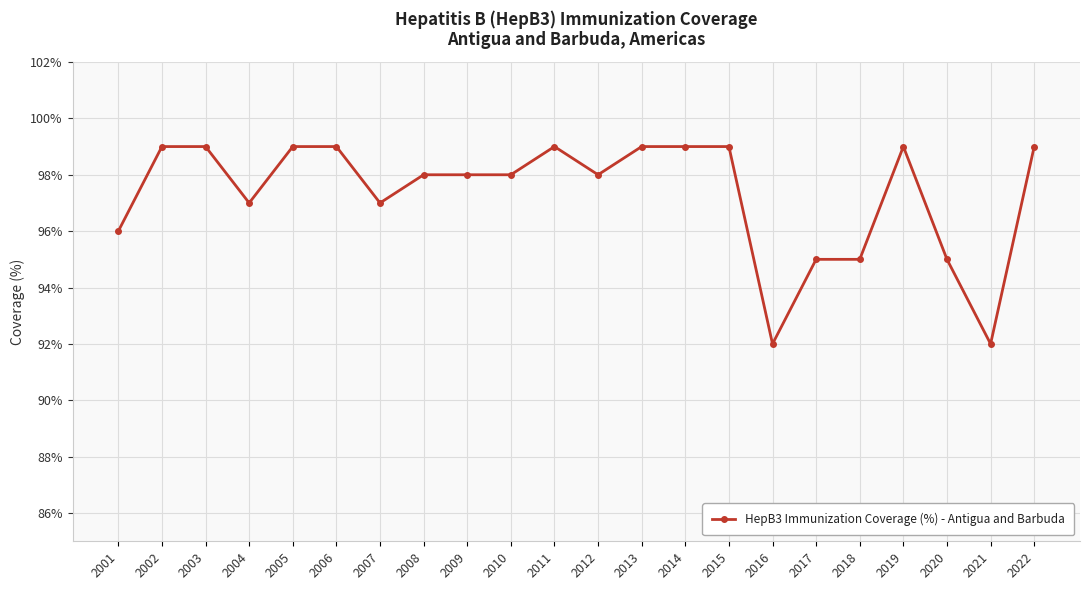

What is the value of the 3rd point from the left?

99